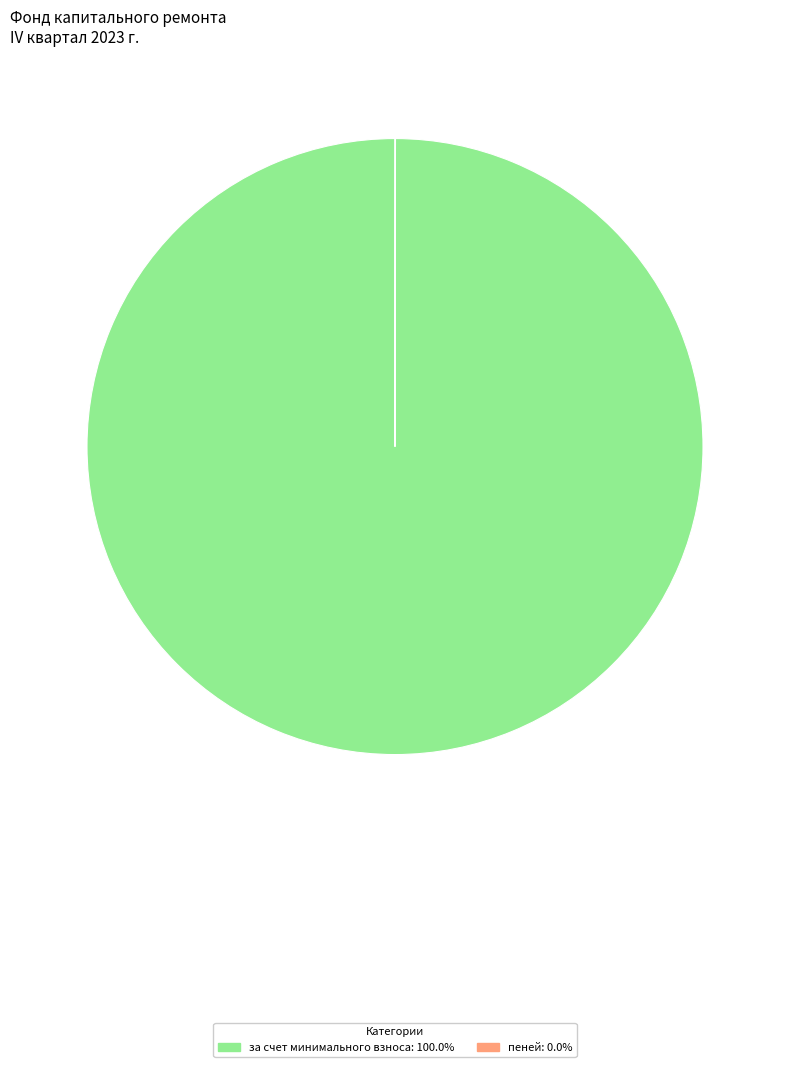

Does any single category account for the majority?

Yes